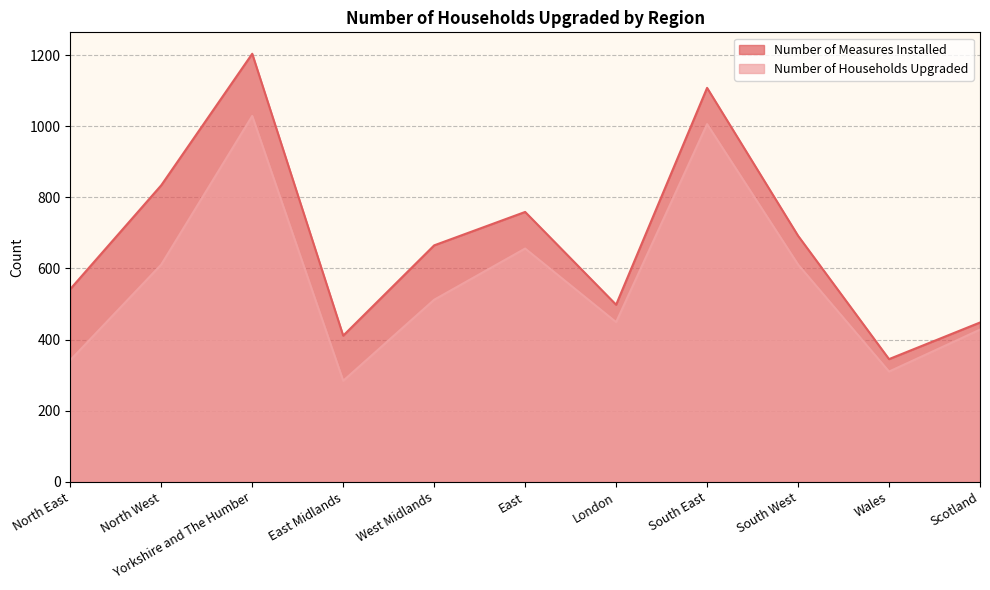

The Number of Measures Installed series shows 508 at East. True or false?

False